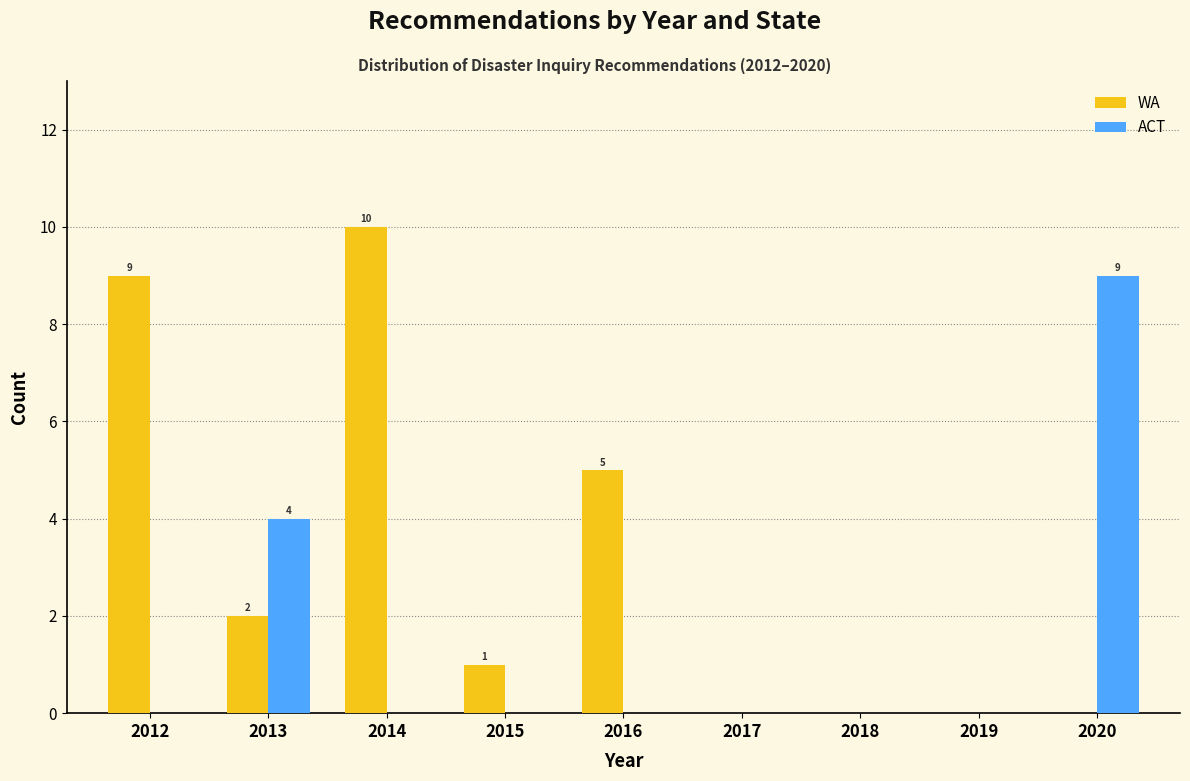

Reading left to right, extract all data points from this chart.

WA: 2012=9	2013=2	2014=10	2015=1	2016=5	2017=0	2018=0	2019=0	2020=0
ACT: 2012=0	2013=4	2014=0	2015=0	2016=0	2017=0	2018=0	2019=0	2020=9